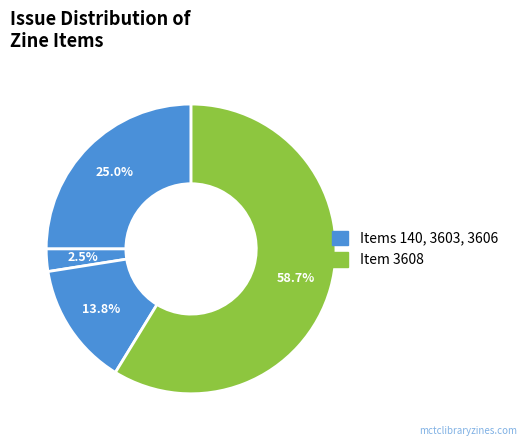

How many slices are in this pie chart?

4